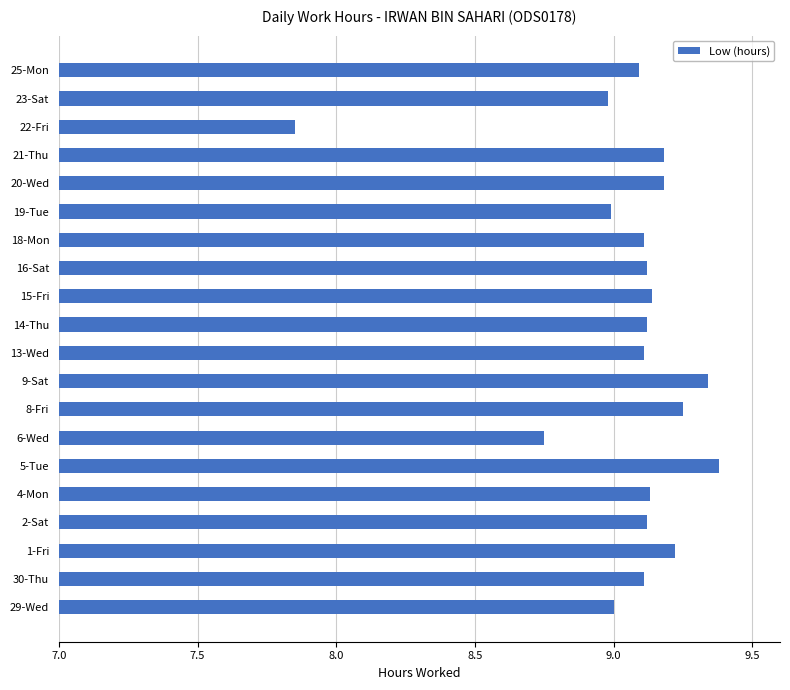

At which category does the chart reach its peak across all series?

5-Tue